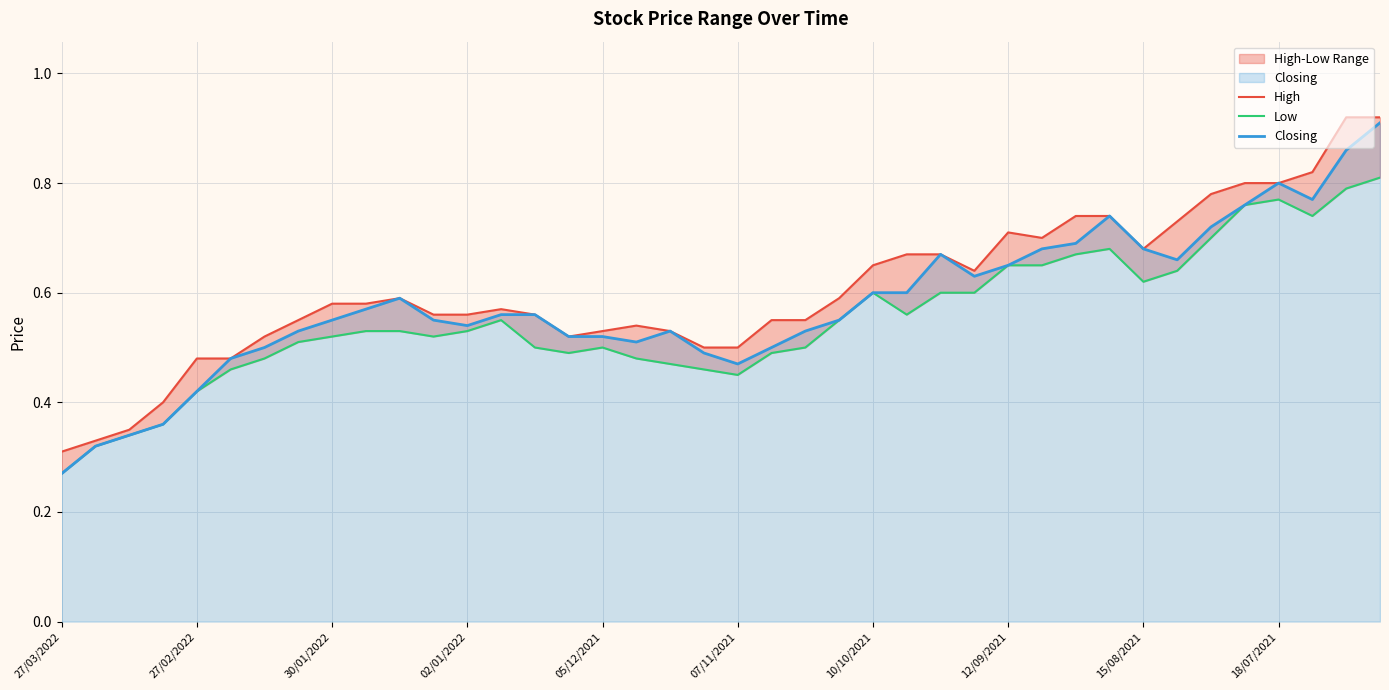

The value of Closing at 30 is 1.0. True or false?

False